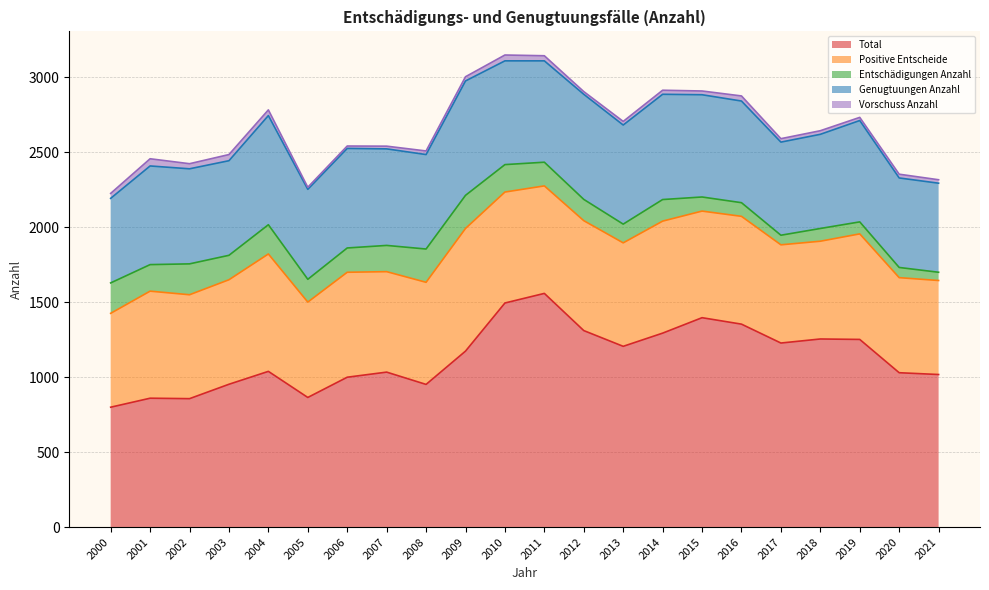

What is the value of the Vorschuss Anzahl point at the 19th from the left?

24